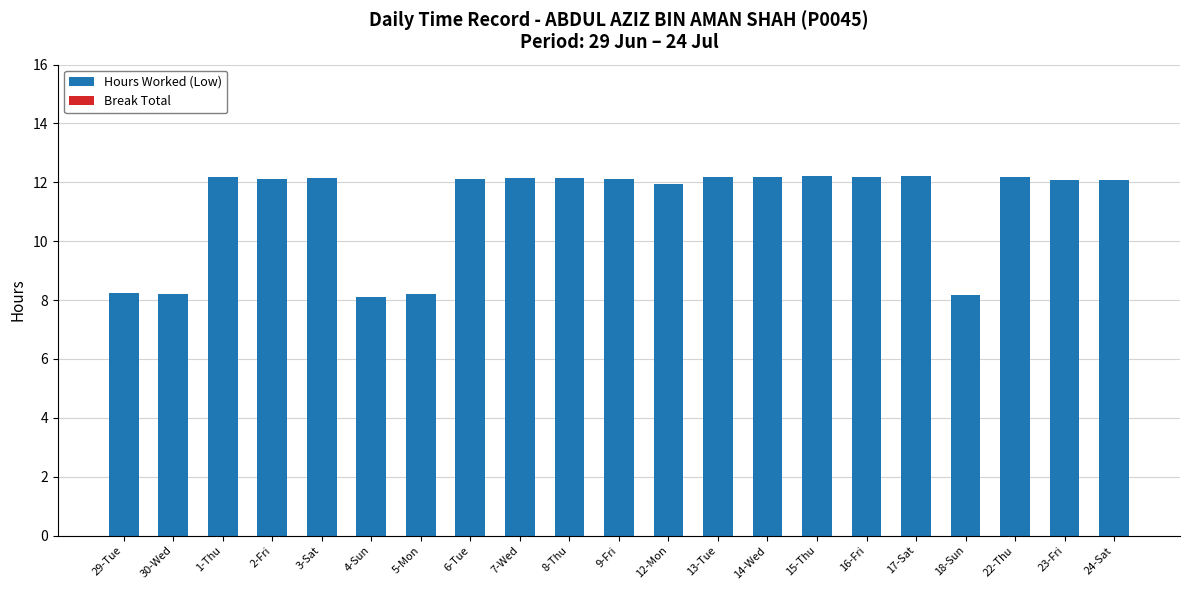

What is the value of the 16th bar from the left?

12.2